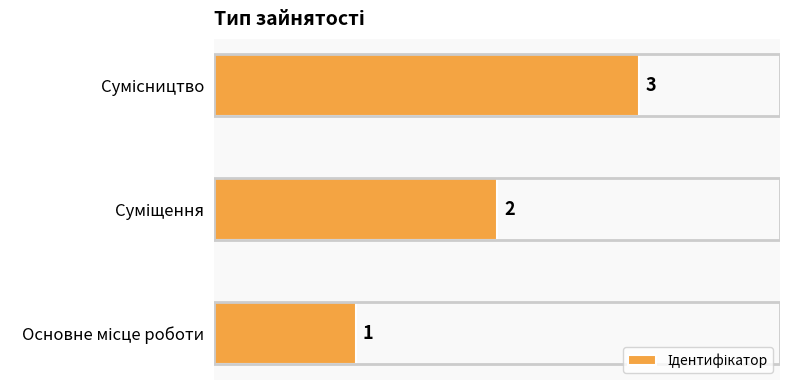

What is the maximum value shown in the chart?

3